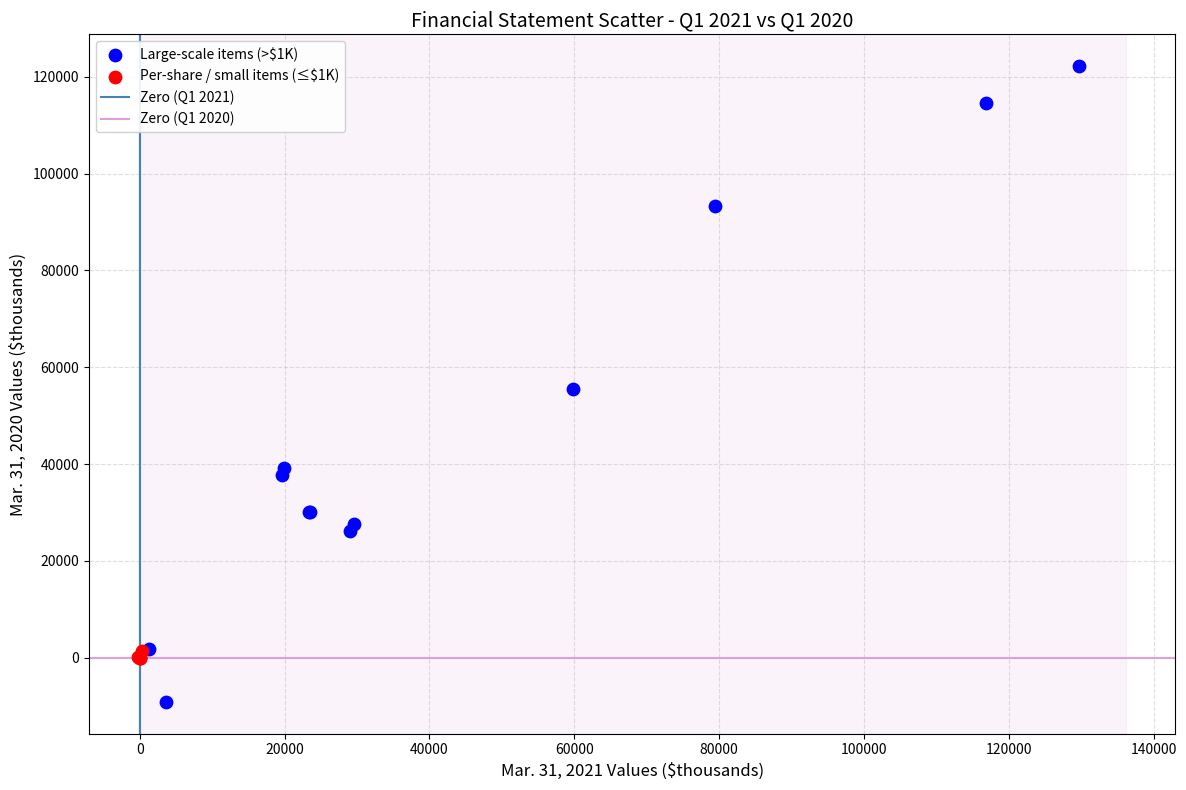

Which series has the largest Y range (max minus min)?

Large-scale items (>$1K)